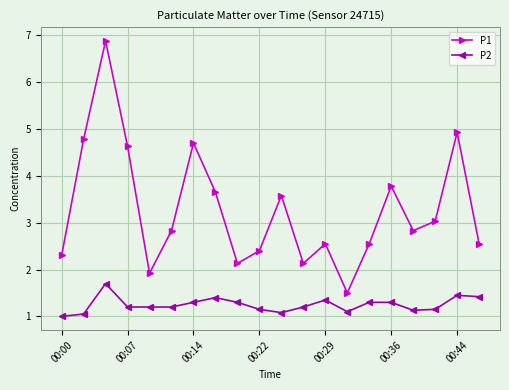

What is the minimum value shown in the chart?

1.0